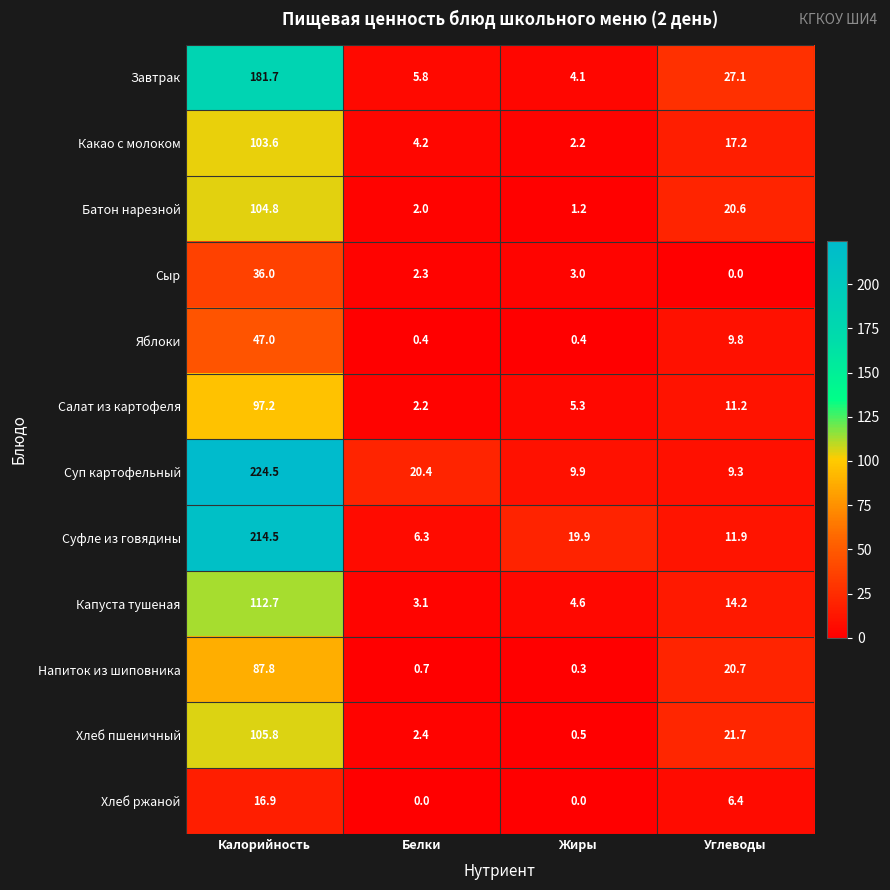

Count the number of data series in this chart.

12